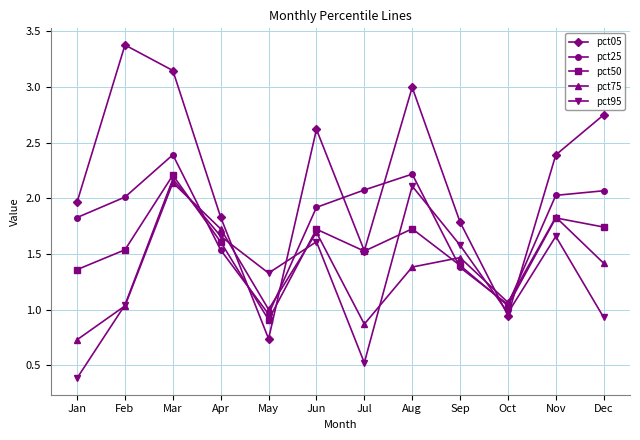

Which series changed the most between Jul and Sep?

pct95